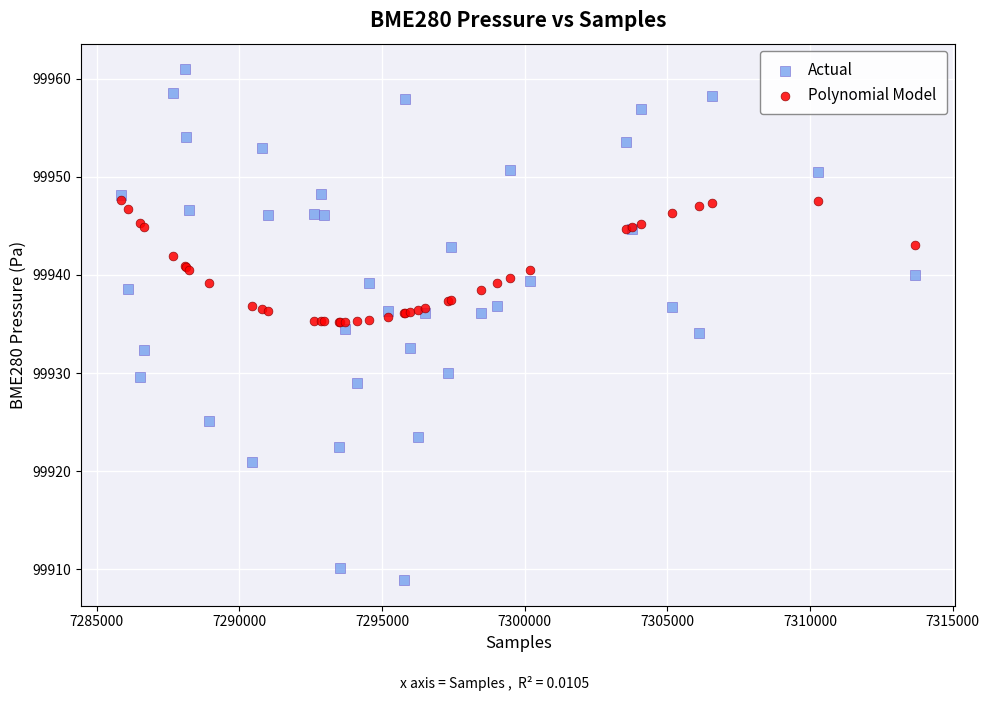

What are all the series names shown in the legend?

Actual, Polynomial Model